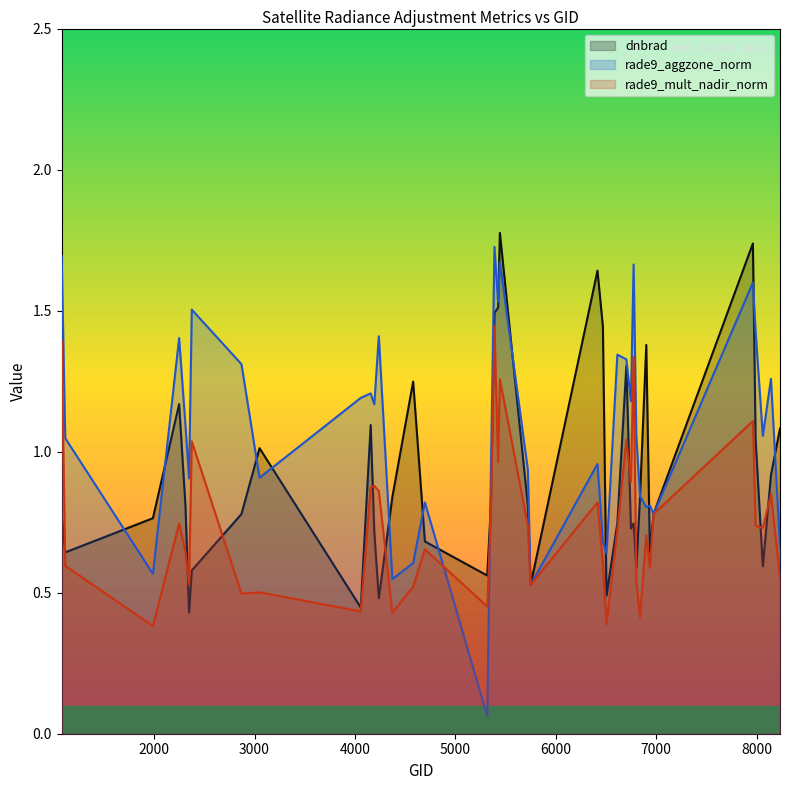

Which series has the widest spread of values?

rade9_aggzone_norm